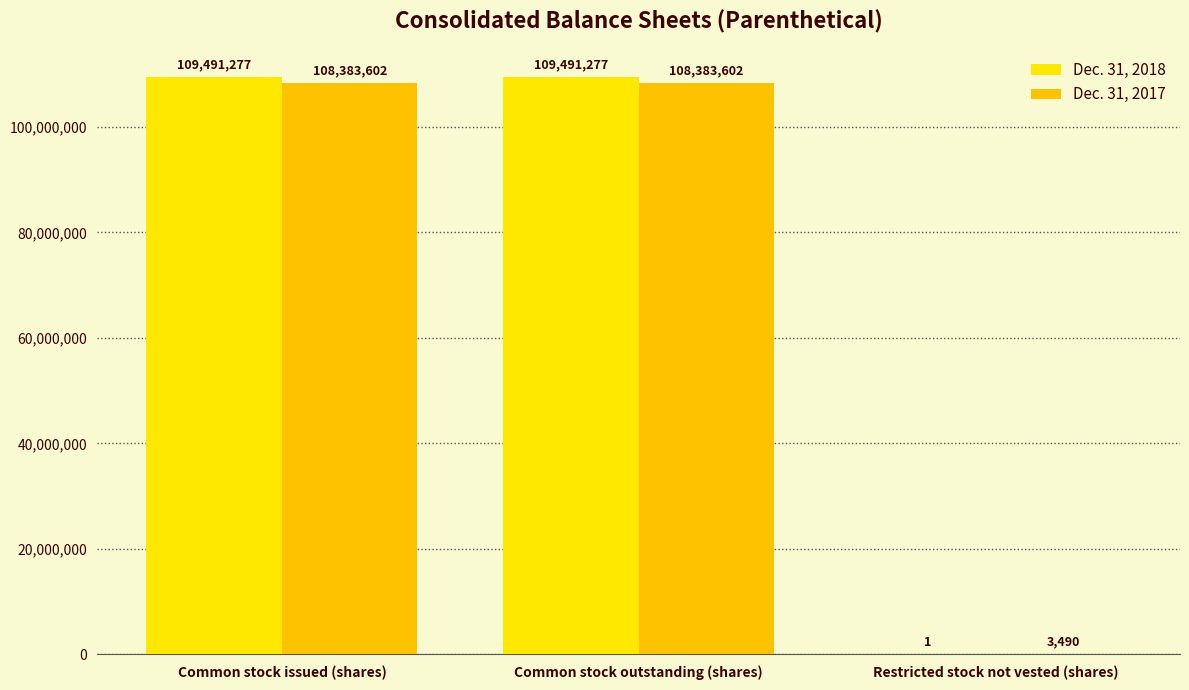

Rank the categories by Dec. 31, 2018 value from highest to lowest.

Common stock issued (shares), Common stock outstanding (shares), Restricted stock not vested (shares)